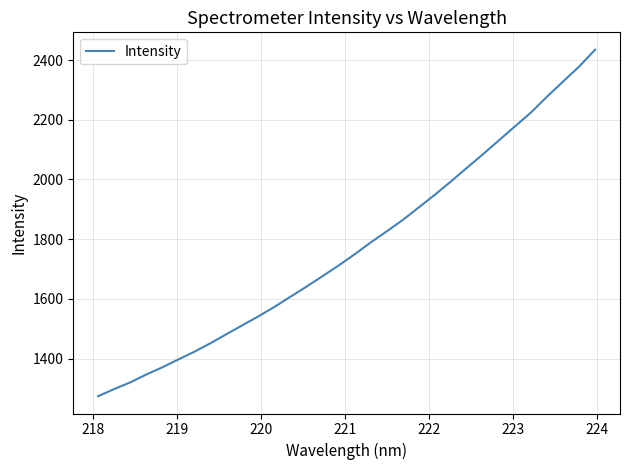

What is the difference between the maximum and minimum values?

1160.2